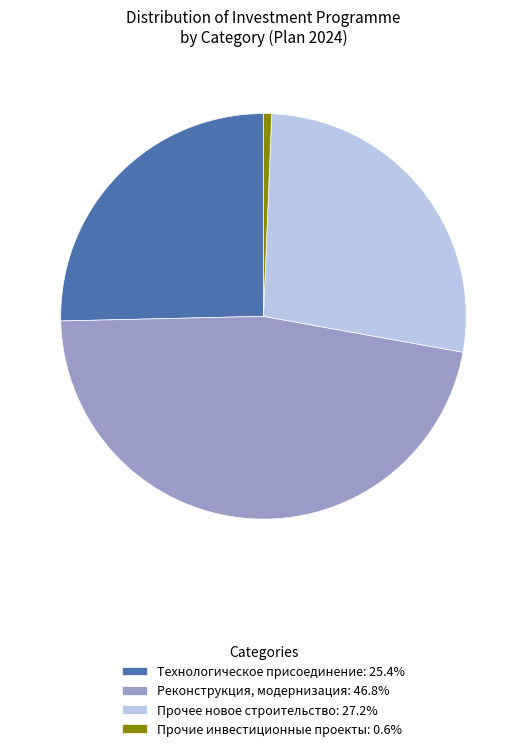

Do Прочее новое строительство: 27.2% and Прочие инвестиционные проекты: 0.6% together represent more than half of the pie?

No